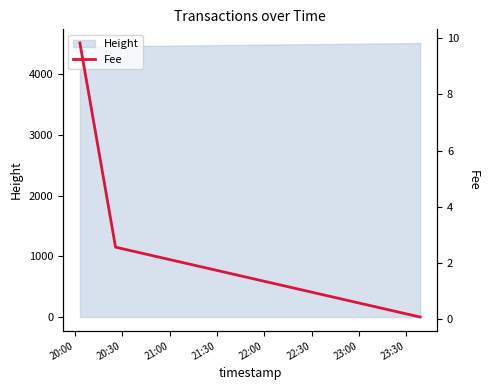

What is the sum of all values?

12.5